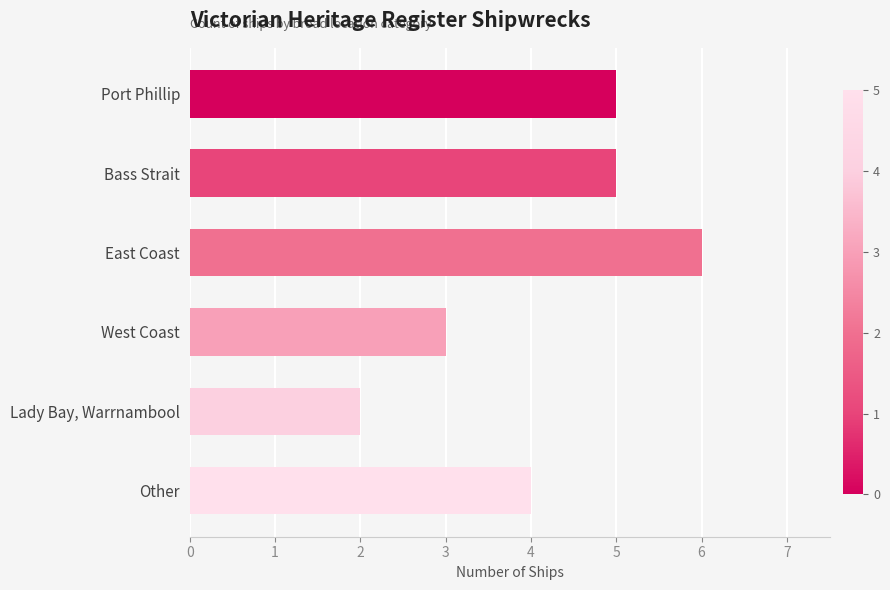

Does the chart contain any negative values?

No